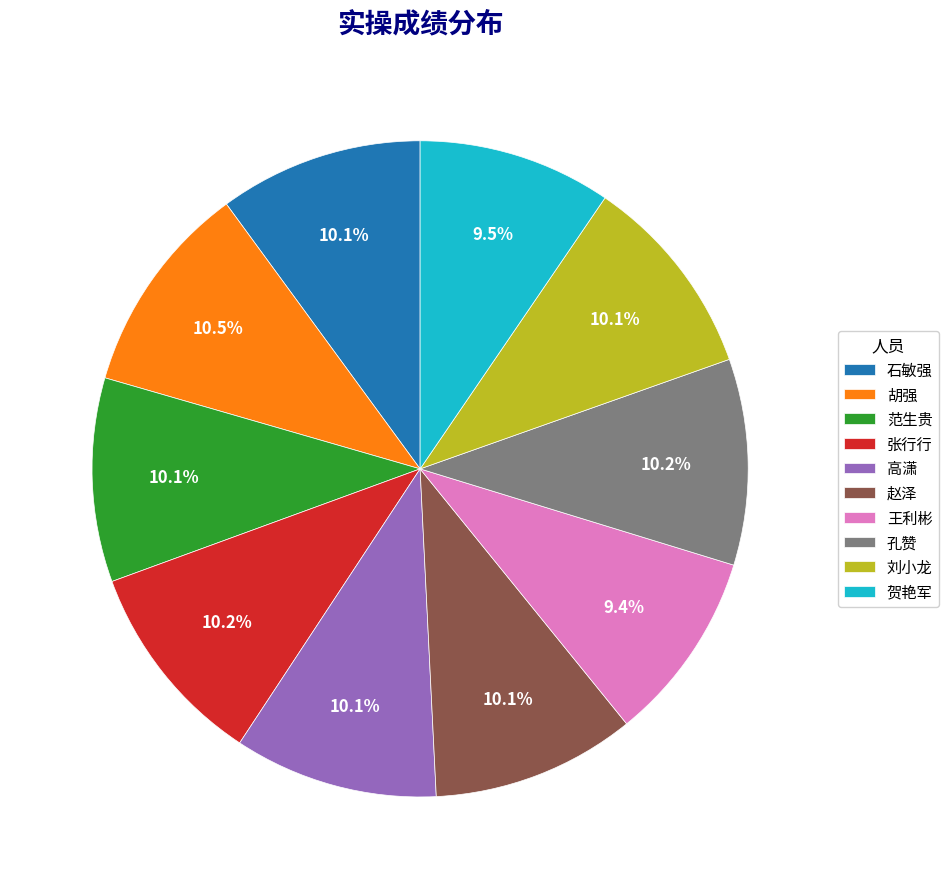

To the nearest percent, what is the combined percentage of 高潇 and 石敏强?

20%